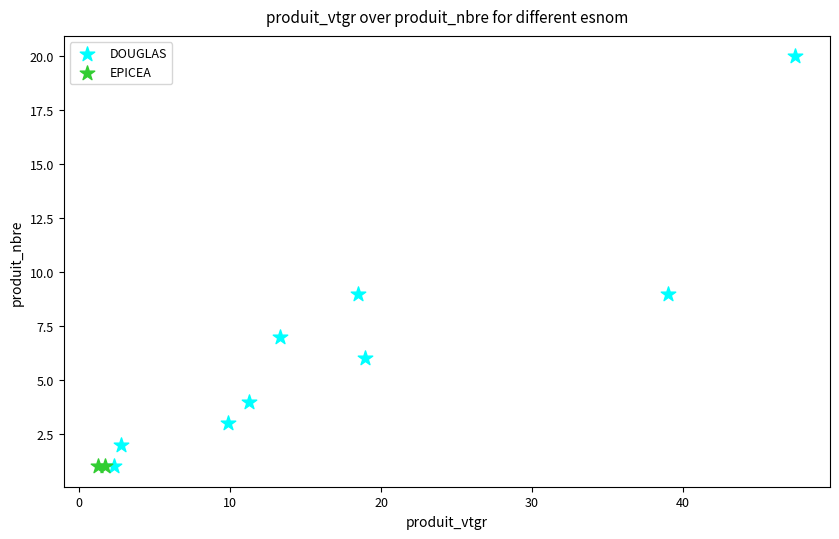

What are all the series names shown in the legend?

DOUGLAS, EPICEA